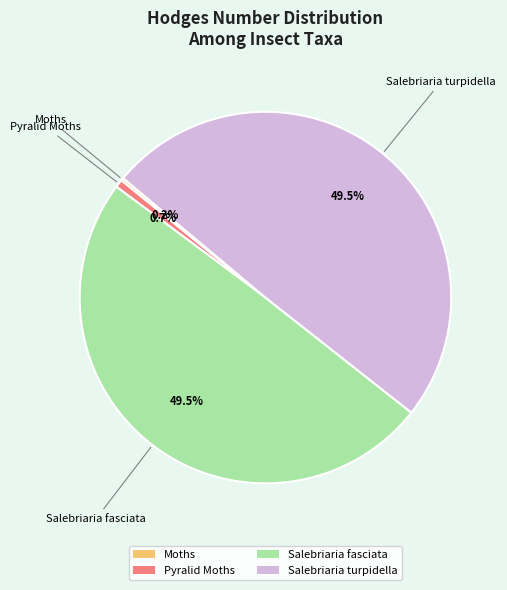

Is the sum of Salebriaria fasciata and Salebriaria turpidella greater than half?

Yes